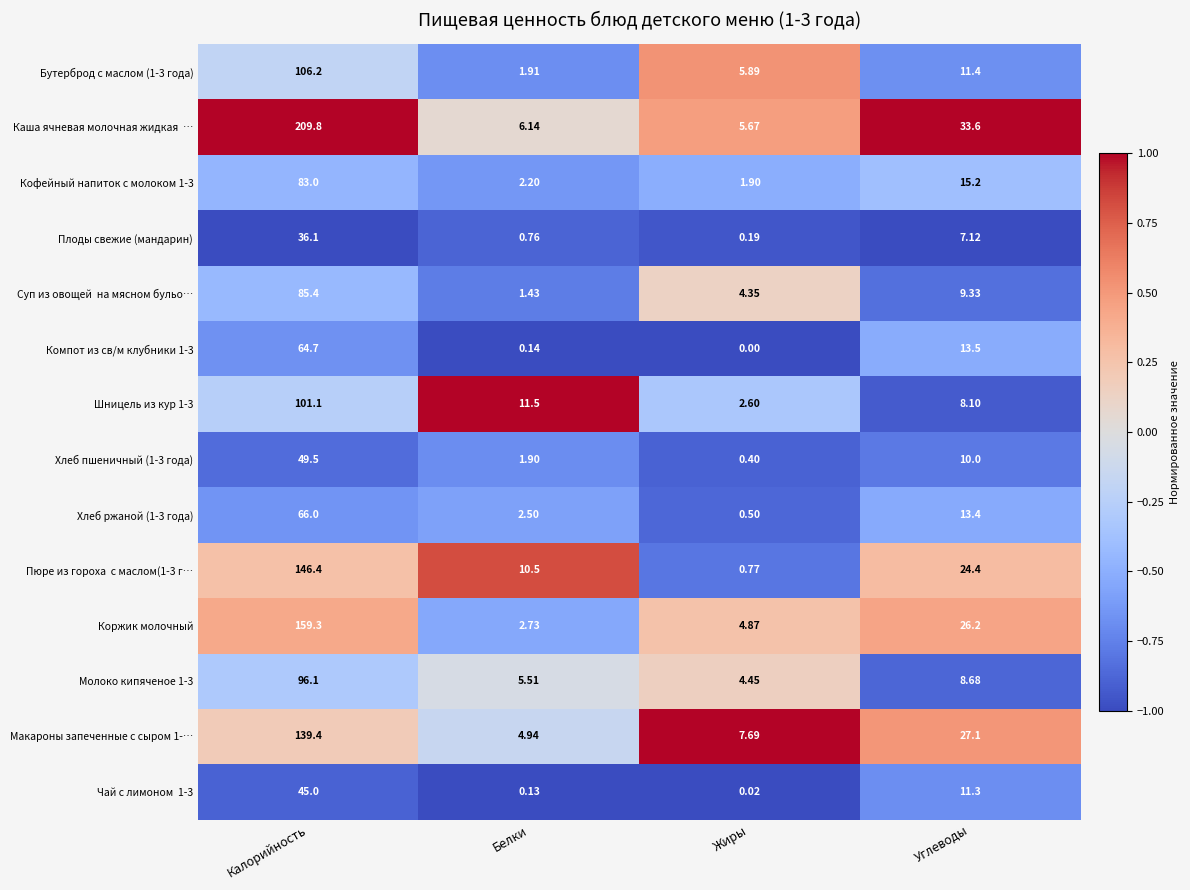

Where is Плоды свежие (мандарин) nearest to the value 18?

Углеводы